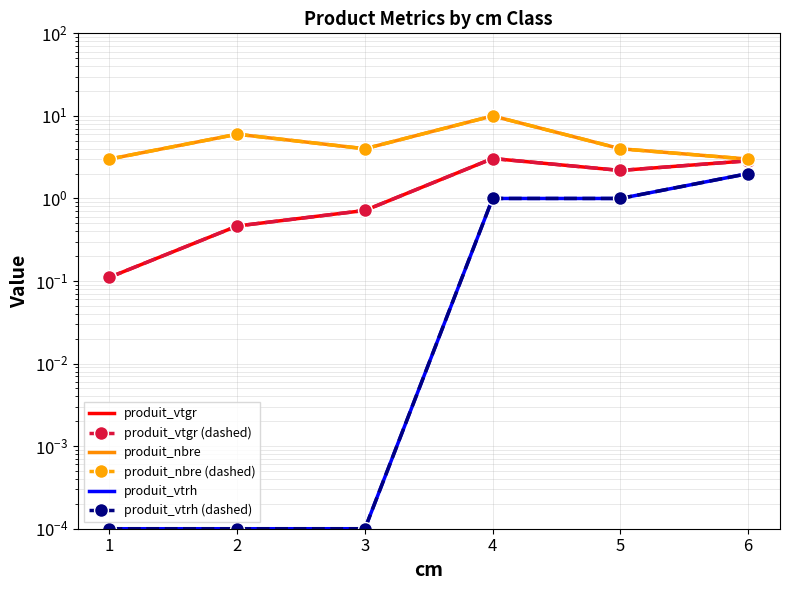

Reading left to right, transcribe all the data shown in this chart.

produit_vtgr: 1=0.1	2=0.5	3=0.7	4=3.0	5=2.2	6=2.9
produit_vtgr (dashed): 1=0.1	2=0.5	3=0.7	4=3.0	5=2.2	6=2.9
produit_nbre: 1=3.0	2=6.0	3=4.0	4=10.0	5=4.0	6=3.0
produit_nbre (dashed): 1=3.0	2=6.0	3=4.0	4=10.0	5=4.0	6=3.0
produit_vtrh: 1=0.0	2=0.0	3=0.0	4=1.0	5=1.0	6=2.0
produit_vtrh (dashed): 1=0.0	2=0.0	3=0.0	4=1.0	5=1.0	6=2.0